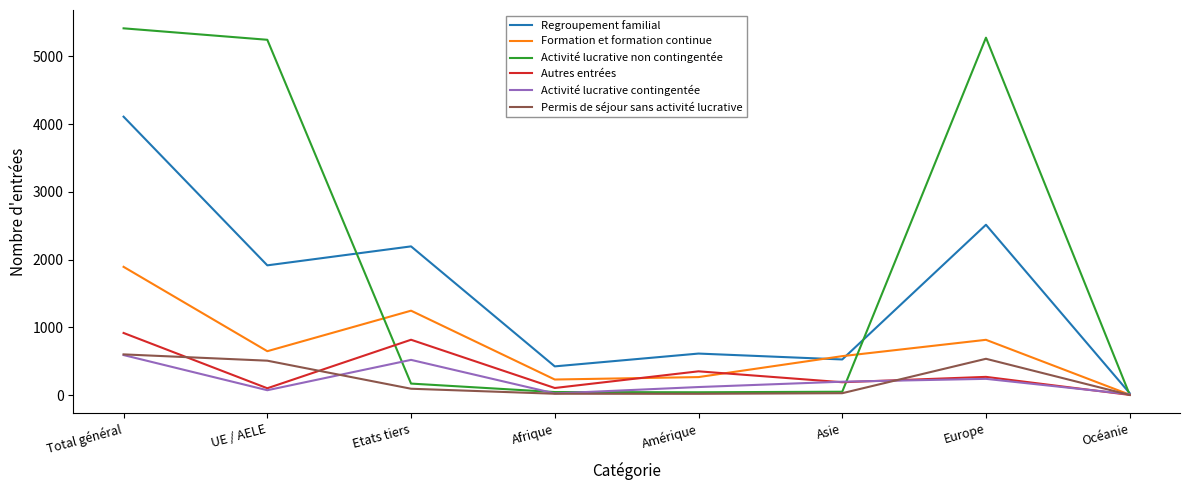

What is the difference between the maximum and second lowest values in the Regroupement familial series?

3685